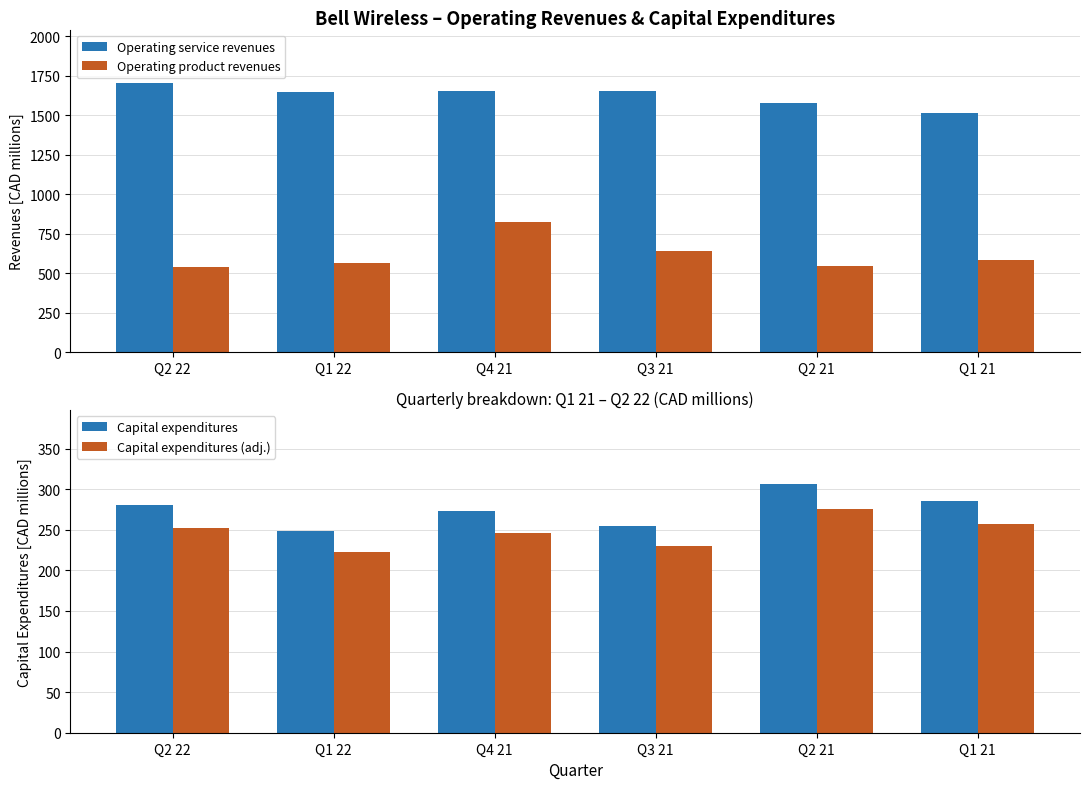

What is the difference between the maximum and second lowest values in the Operating service revenues series?

123